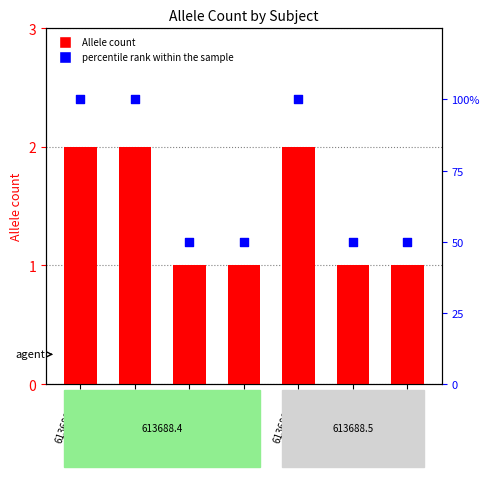

Which series has the widest spread of Y values?

percentile rank within the sample